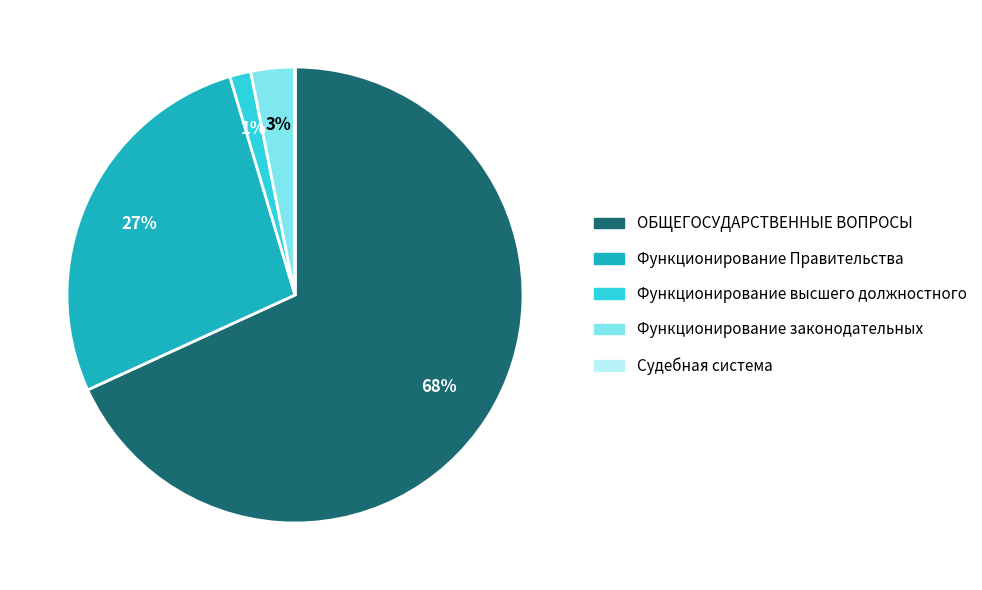

Is there any slice that represents more than half of the pie?

Yes